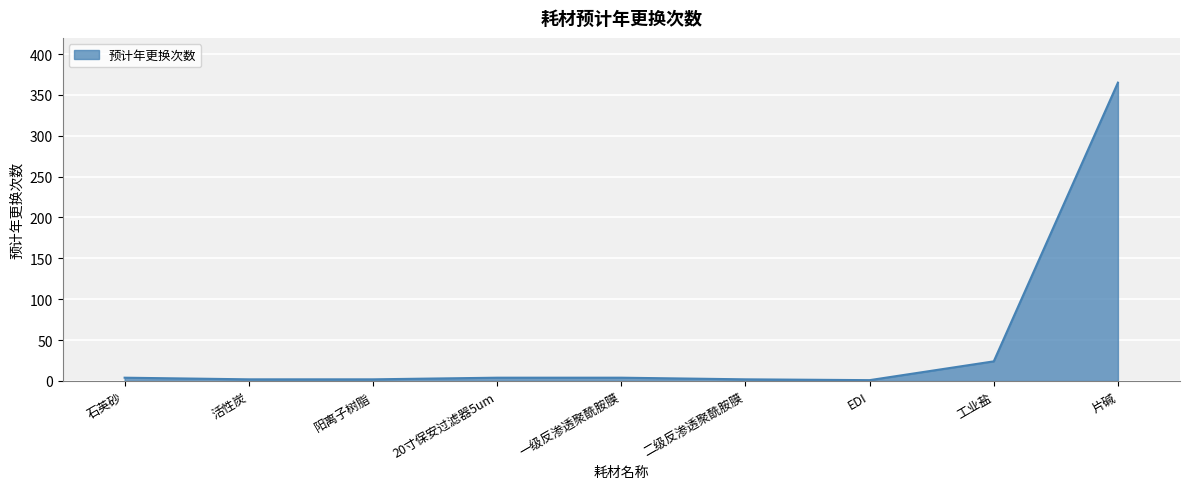

The value at 片碱 is 365. True or false?

True